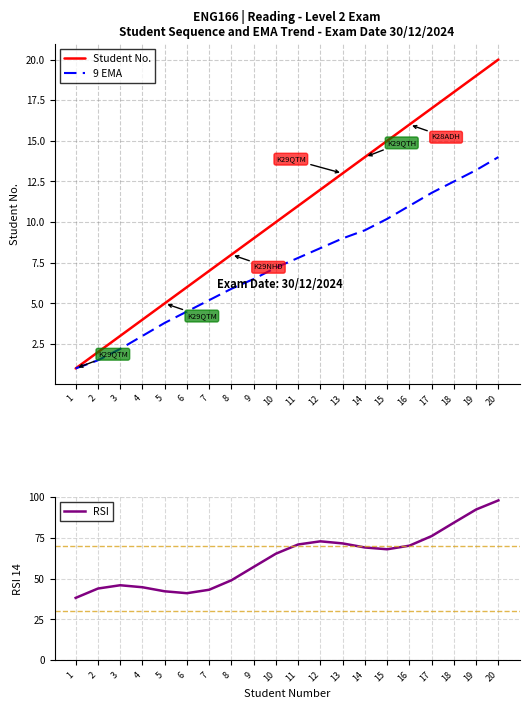

What is the difference between the maximum and minimum values in the Student No. series?

19.0